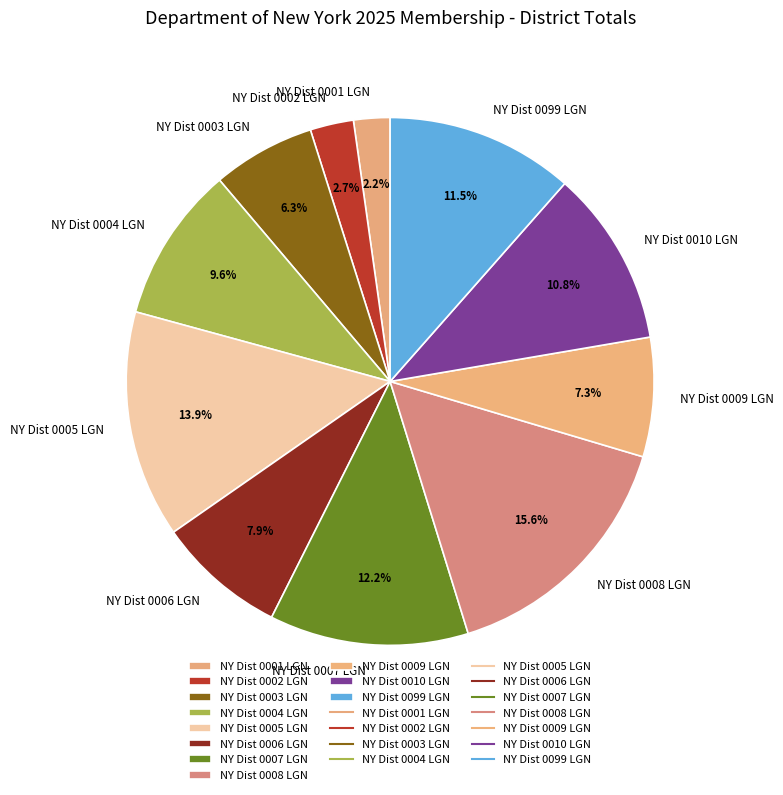

What is the total percentage of NY Dist 0003 LGN and NY Dist 0004 LGN?

15.9%